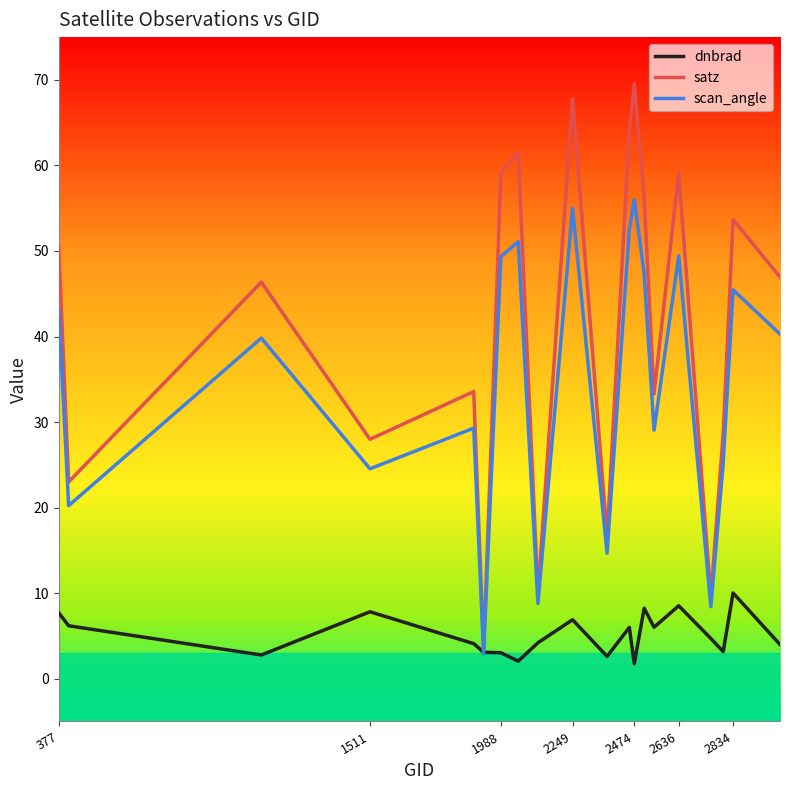

Rank the series by their average value, from lowest to highest.

dnbrad, scan_angle, satz